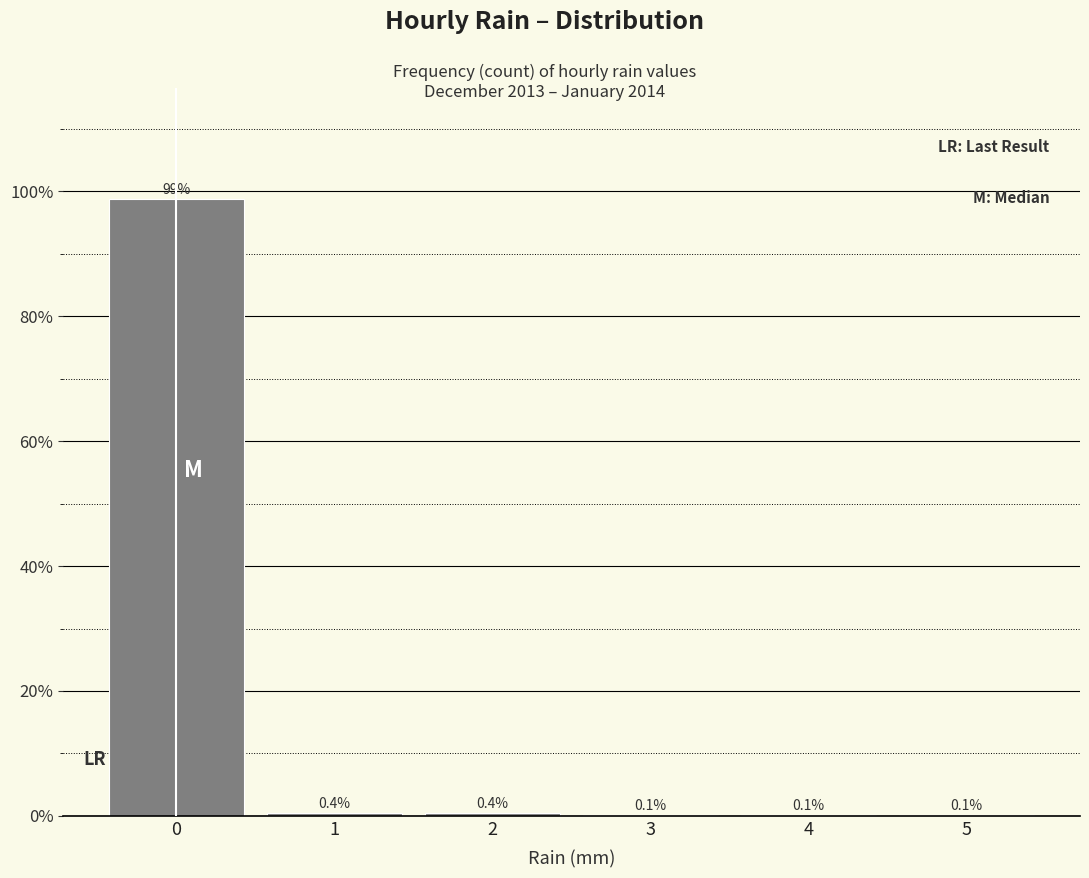

How tall is the bar that spans 1.5 to 2.5 on the x-axis?

0.4